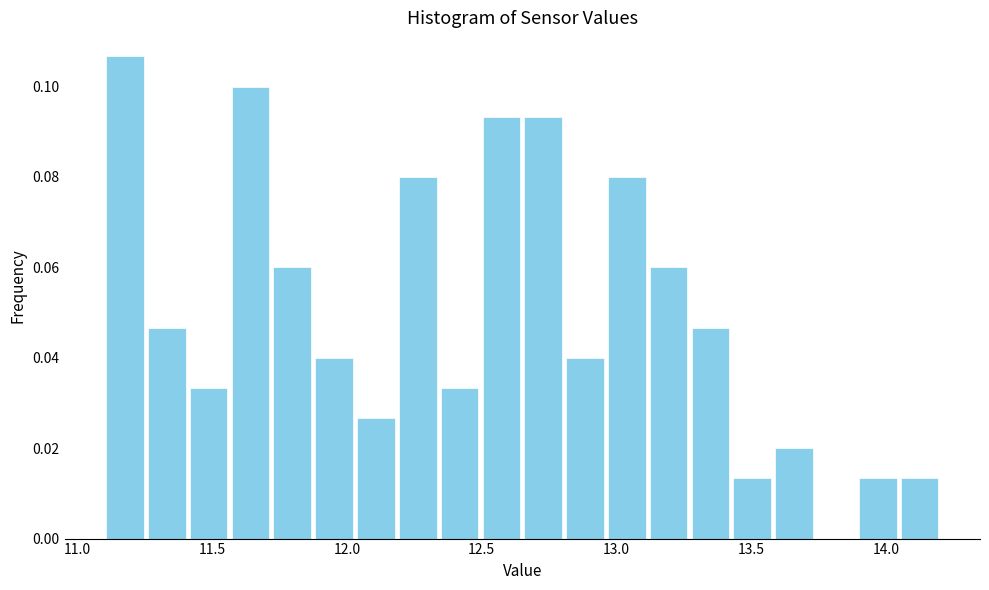

Around what value on the x-axis is the tallest bar? Give the approximate position of its centre, as read against the axis.

11.20